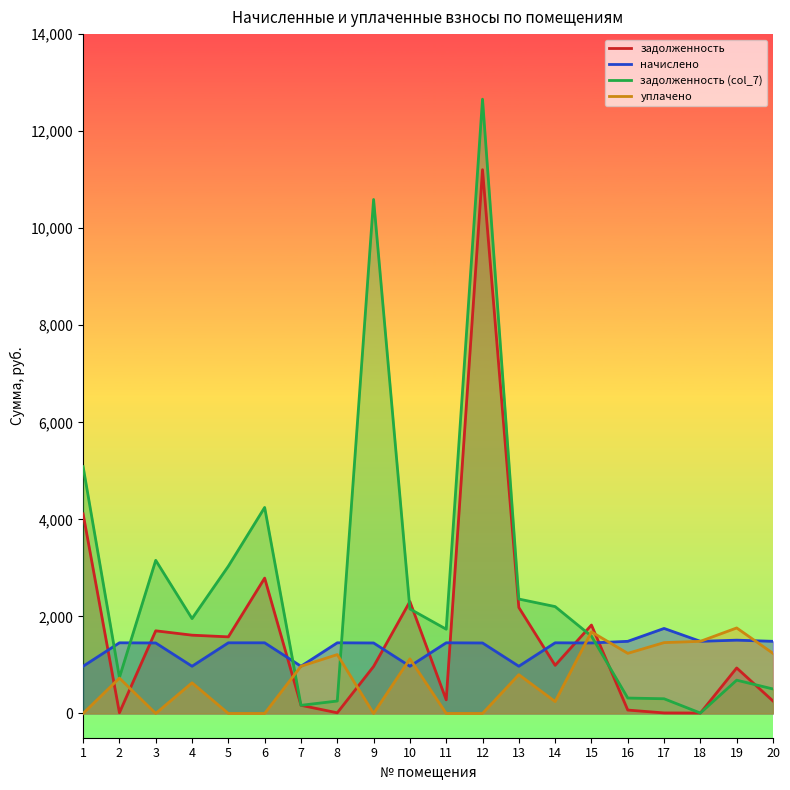

Between 4 and 19, which is larger?

4